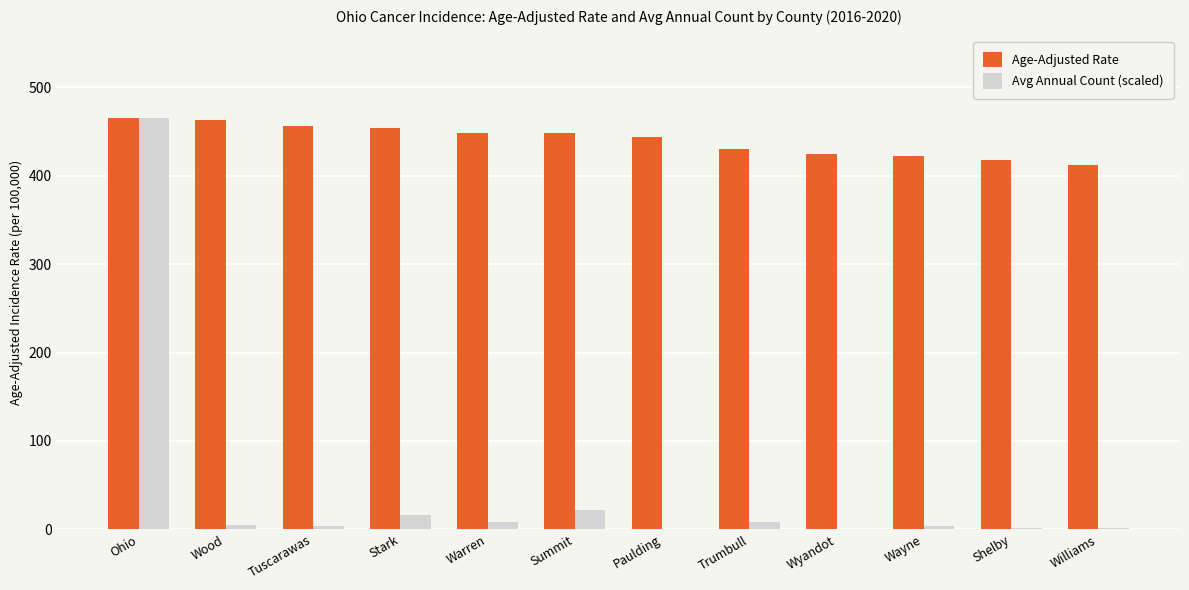

At which label does Avg Annual Count (scaled) reach its peak?

Ohio